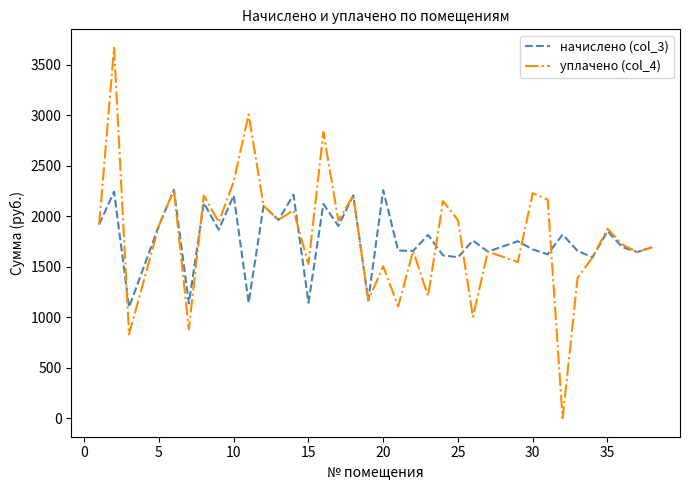

What is the difference between the maximum and minimum values in the уплачено (col_4) series?

3665.1